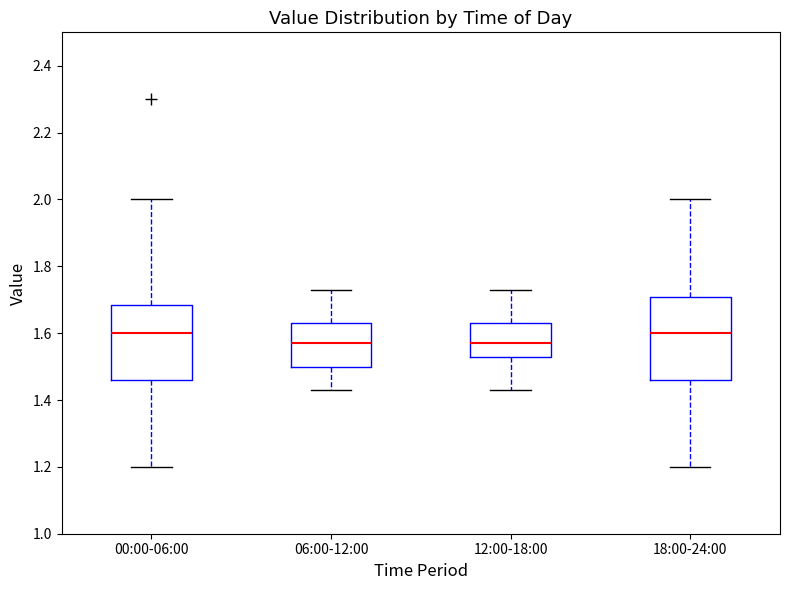

Where does the median line of the box for 18:00-24:00 sit on the y-axis? The values are not printed on the chart, so give them approximately, as read against the axis.

1.60